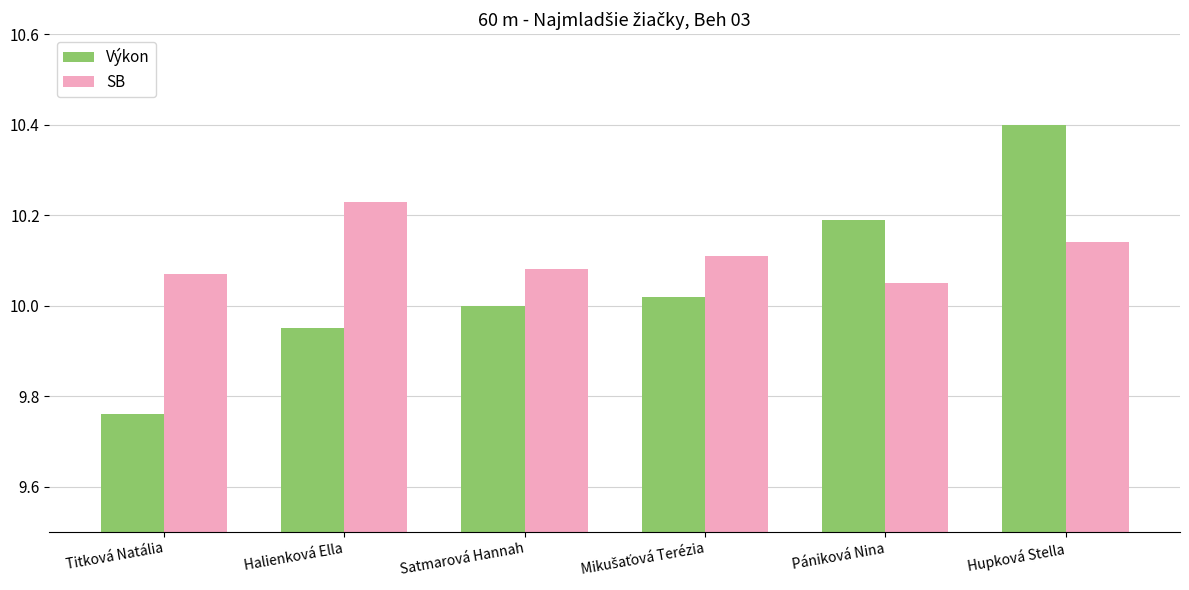

At how many categories does at least one series exceed 9?

6